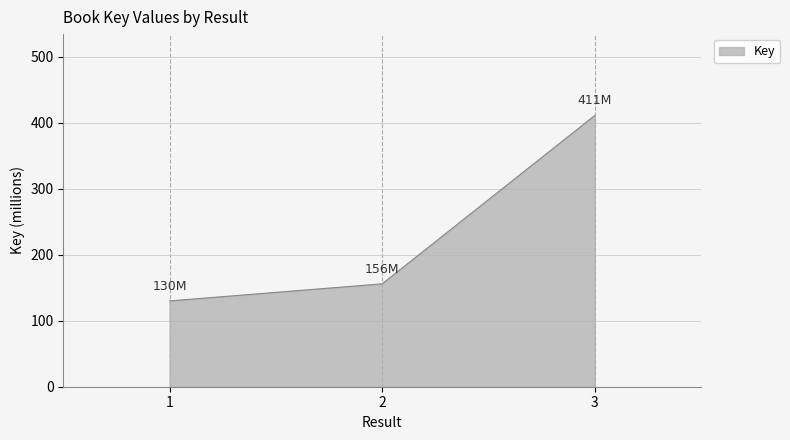

At which label is the value closest to 270?

2